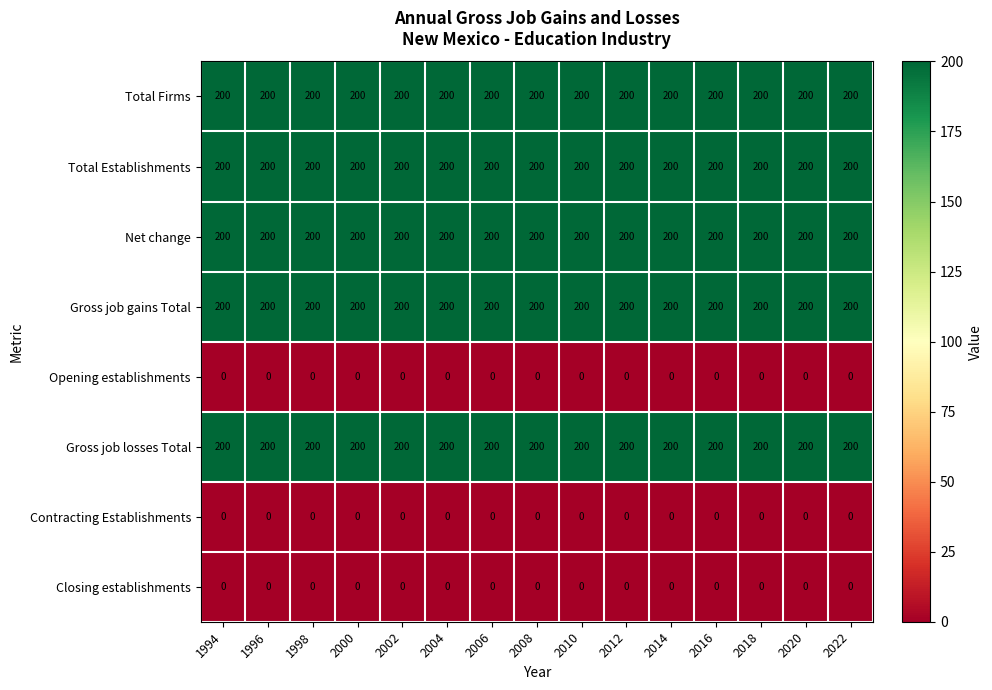

What is the spread (max minus min) of values at 2016?

200